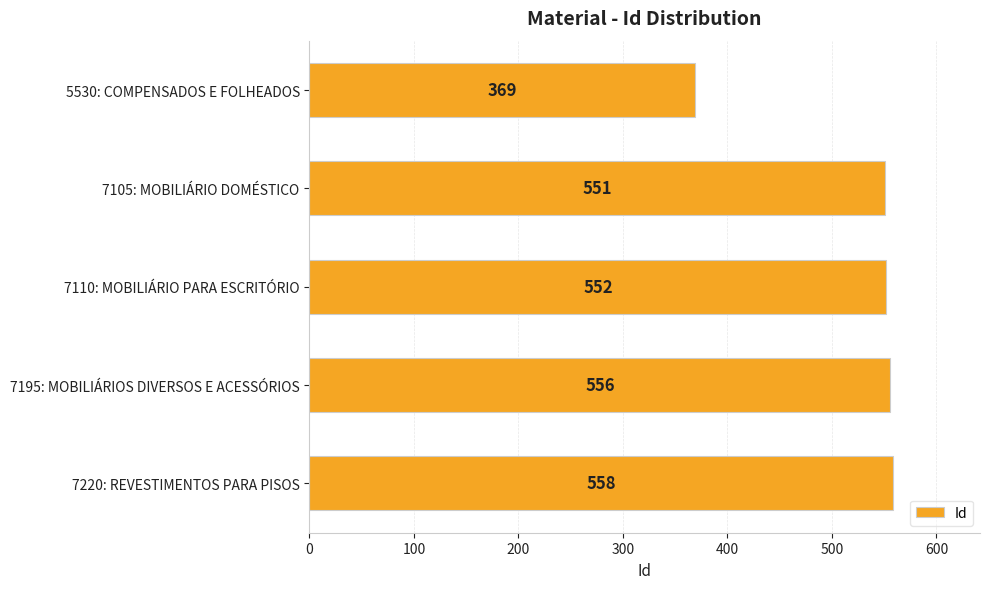

At which label is the value closest to 463?

7105: MOBILIÁRIO DOMÉSTICO